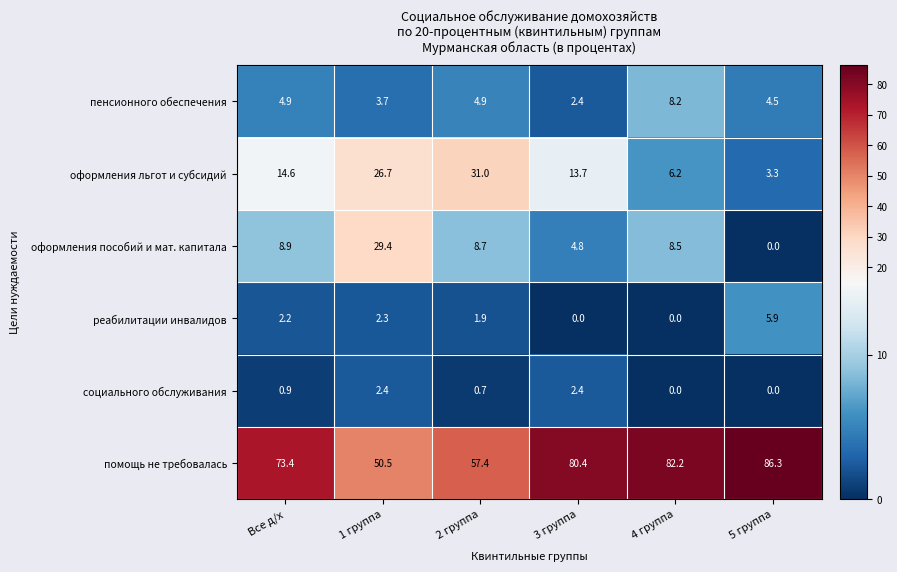

What is the total value across all series at 1 группа?

115.0